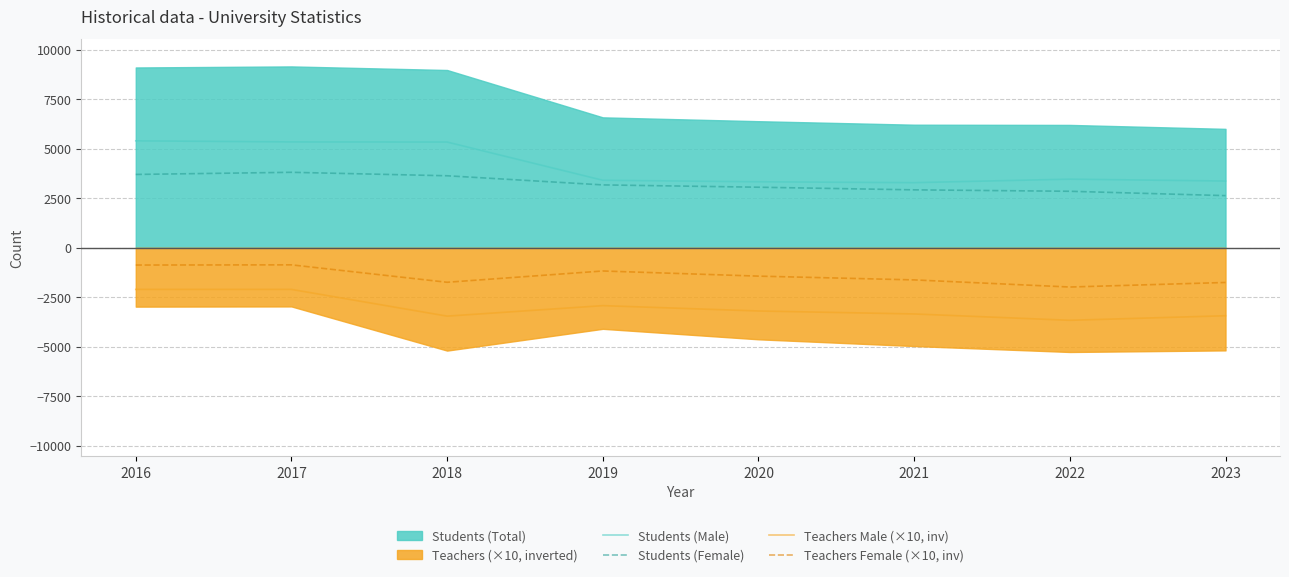

How many lines are shown in the chart?

4